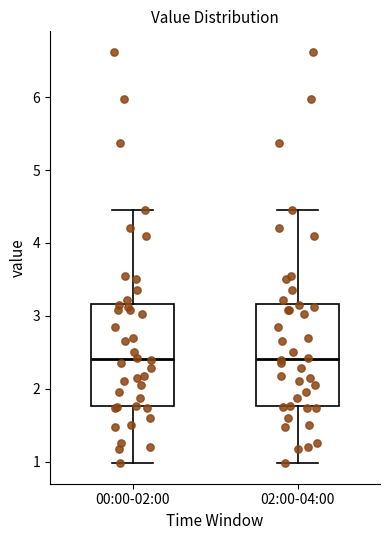

Where is the lower edge of the box for 02:00-04:00 on the y-axis? The values are not printed on the chart, so give them approximately, as read against the axis.

1.8